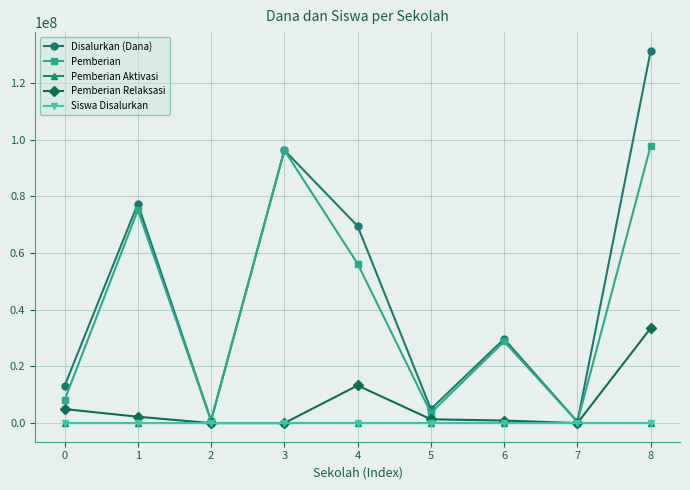

Which series has the largest total across all categories?

Disalurkan (Dana)